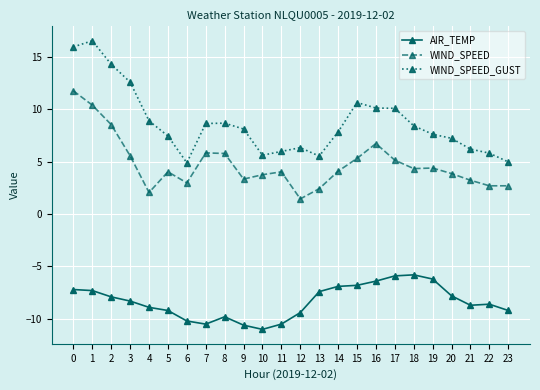

Which series has the largest total across all categories?

WIND_SPEED_GUST